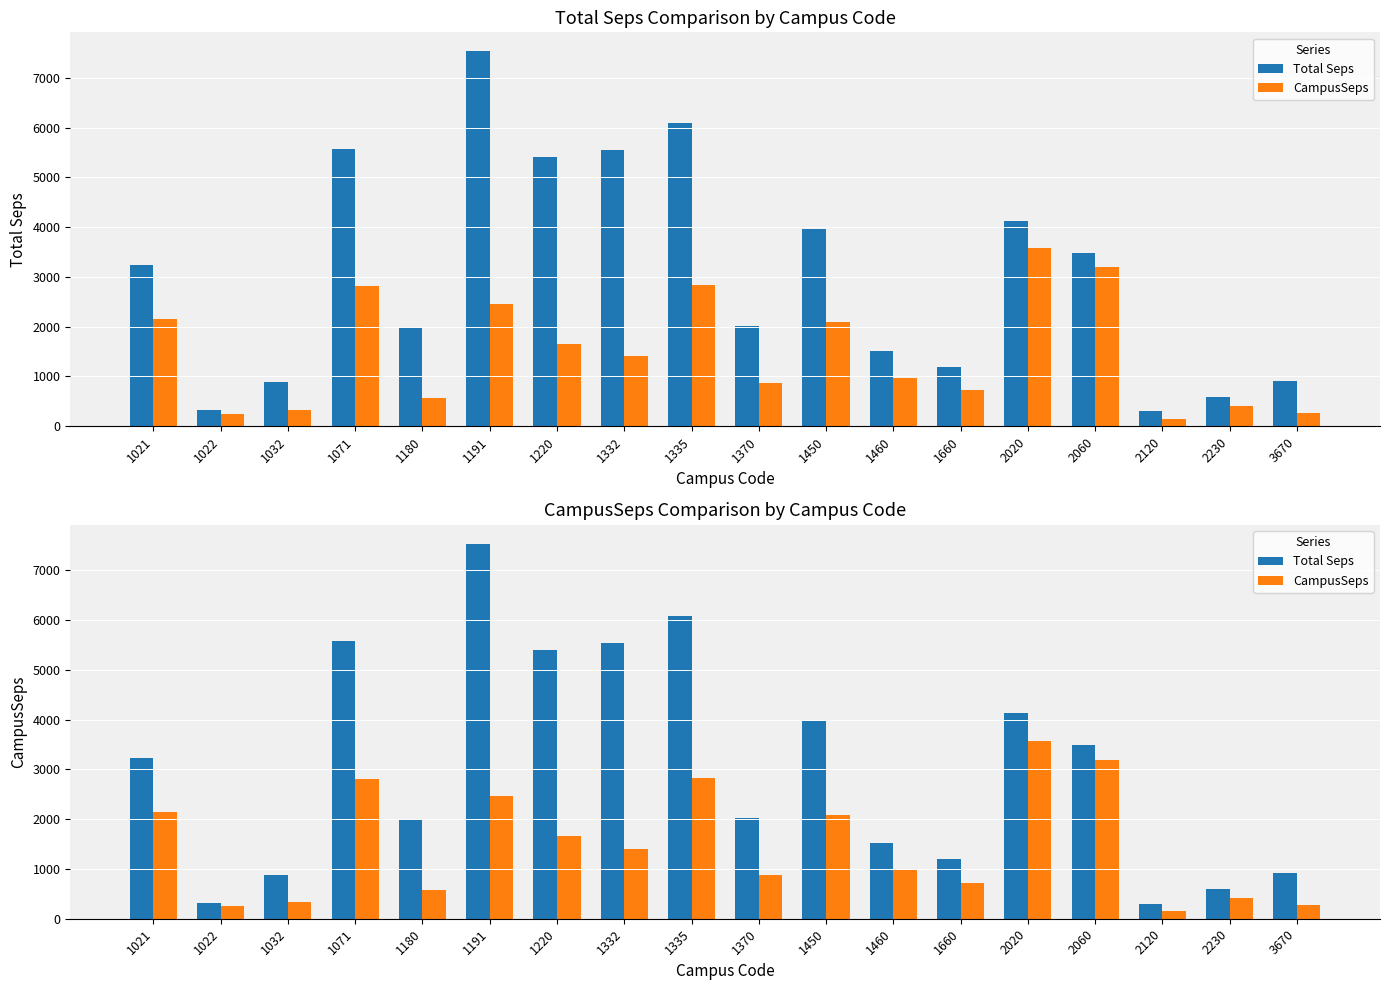

Read the CampusSeps value at 1450.

2093.1